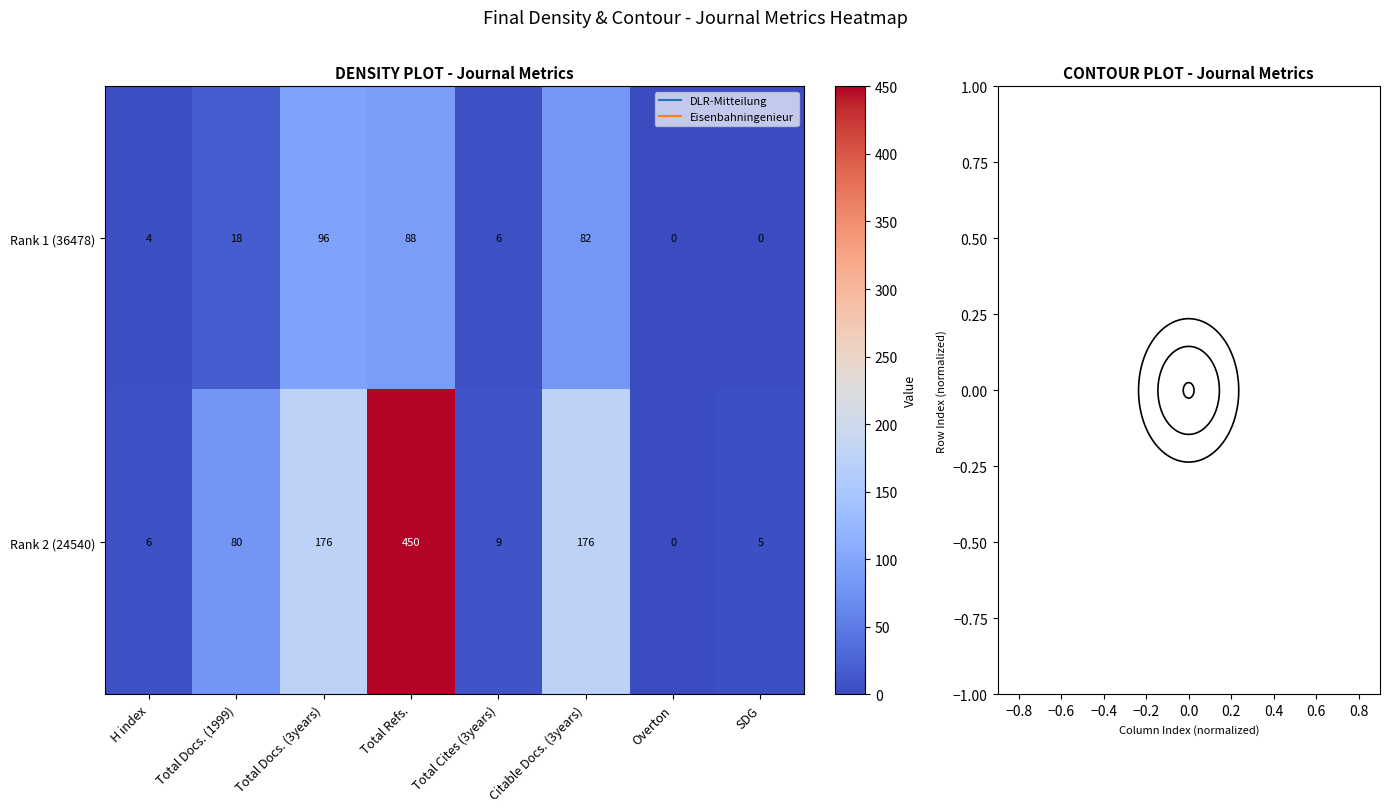

What is the maximum value shown in the chart?

450